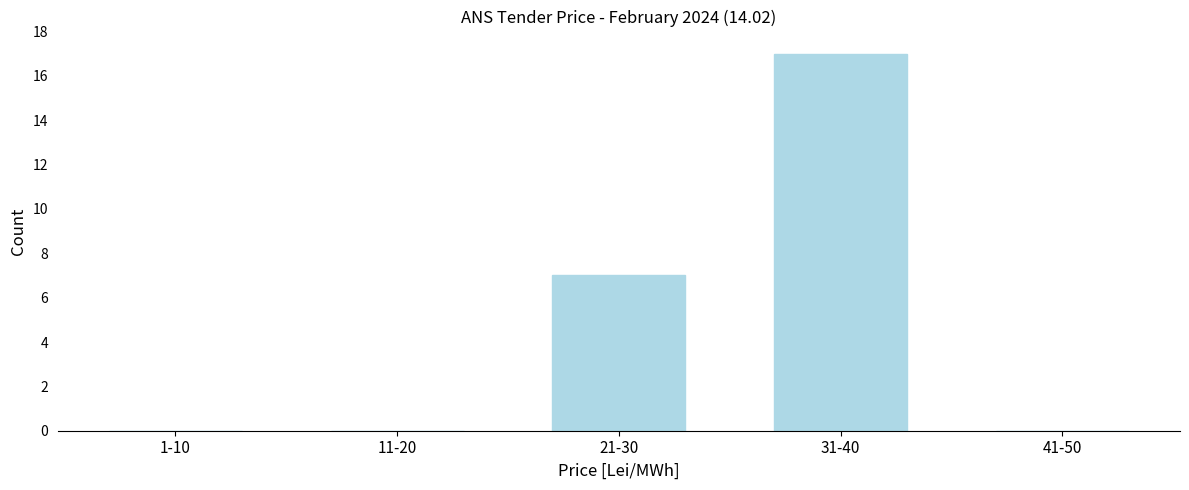

Reading right to left, transcribe all the data shown in this chart.

41-50=0	31-40=17	21-30=7	11-20=0	1-10=0